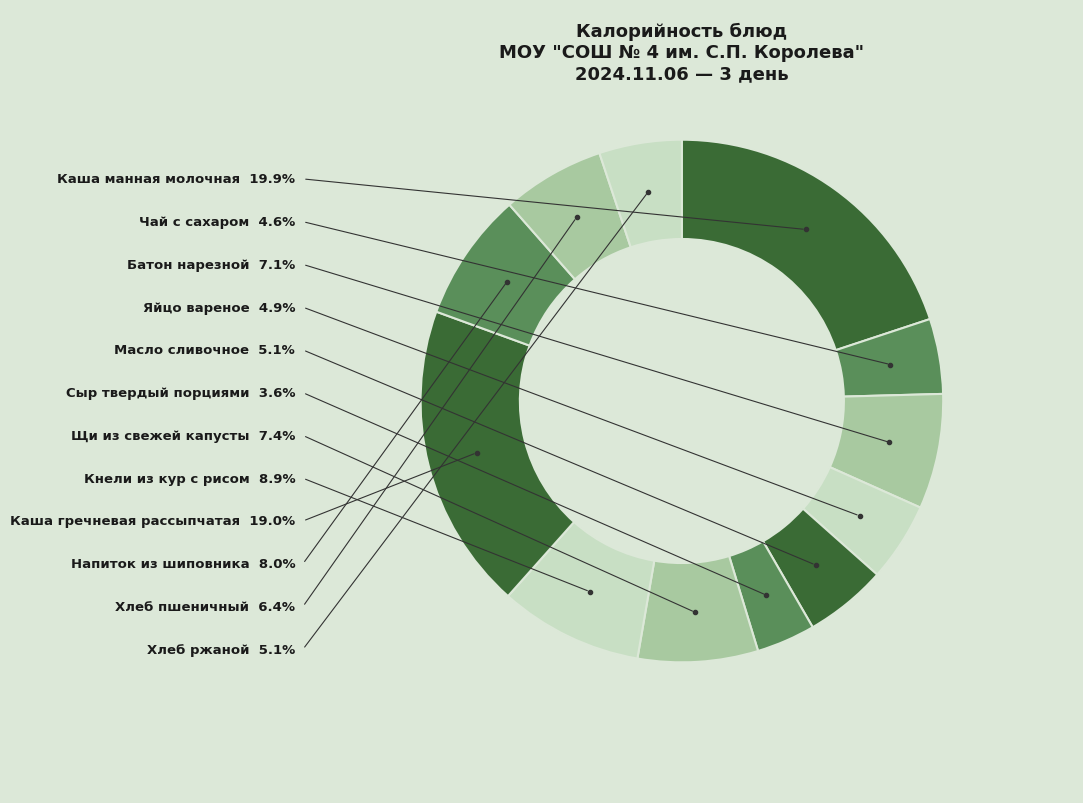

How many slices are in this pie chart?

12